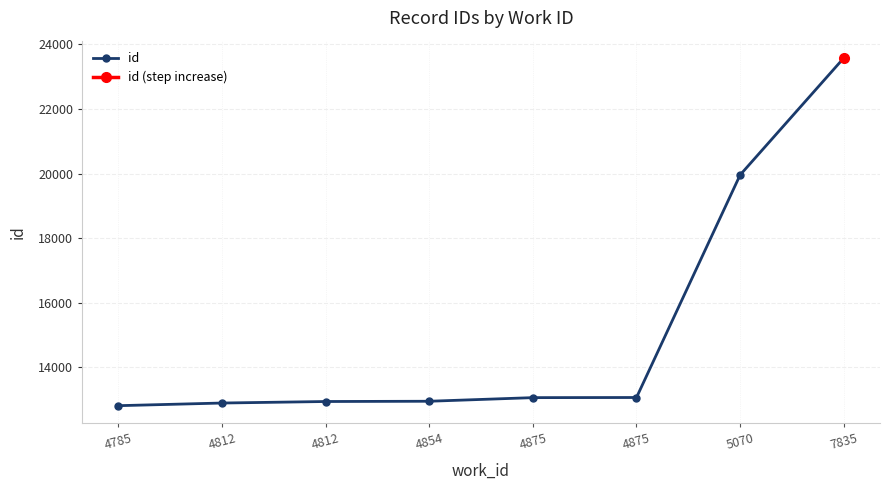

Which has a higher value, 4875 or 4812?

4875